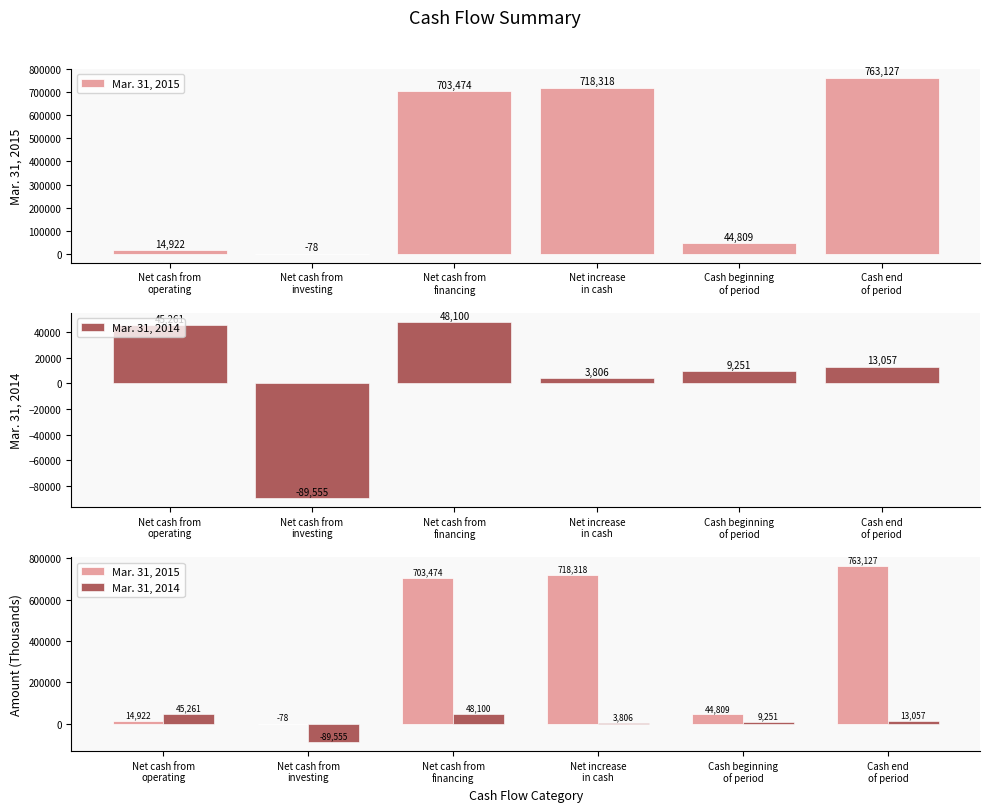

Reading right to left, what are all the values shown in this chart?

Mar. 31, 2015: Cash end
of period=763127	Cash beginning
of period=44809	Net increase
in cash=718318	Net cash from
financing=703474	Net cash from
investing=-78	Net cash from
operating=14922
Mar. 31, 2014: Cash end
of period=13057	Cash beginning
of period=9251	Net increase
in cash=3806	Net cash from
financing=48100	Net cash from
investing=-89555	Net cash from
operating=45261